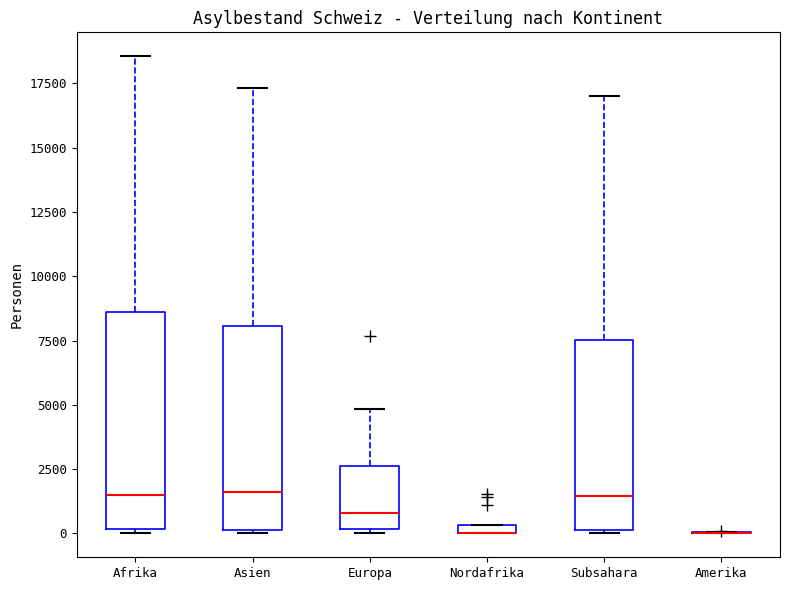

Where is the lower edge of the box for Nordafrika on the y-axis? The values are not printed on the chart, so give them approximately, as read against the axis.

0